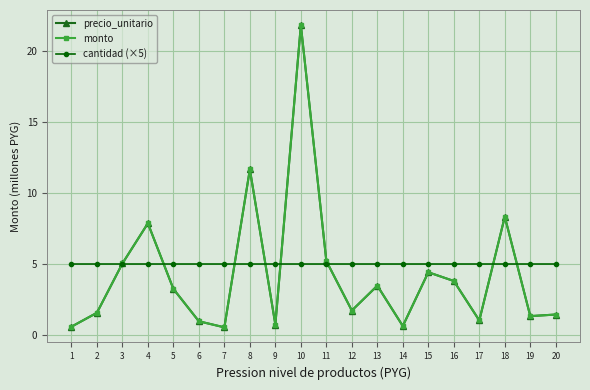

In precio_unitario, how many points are higher than both neighbors (excluding endpoints)?

6